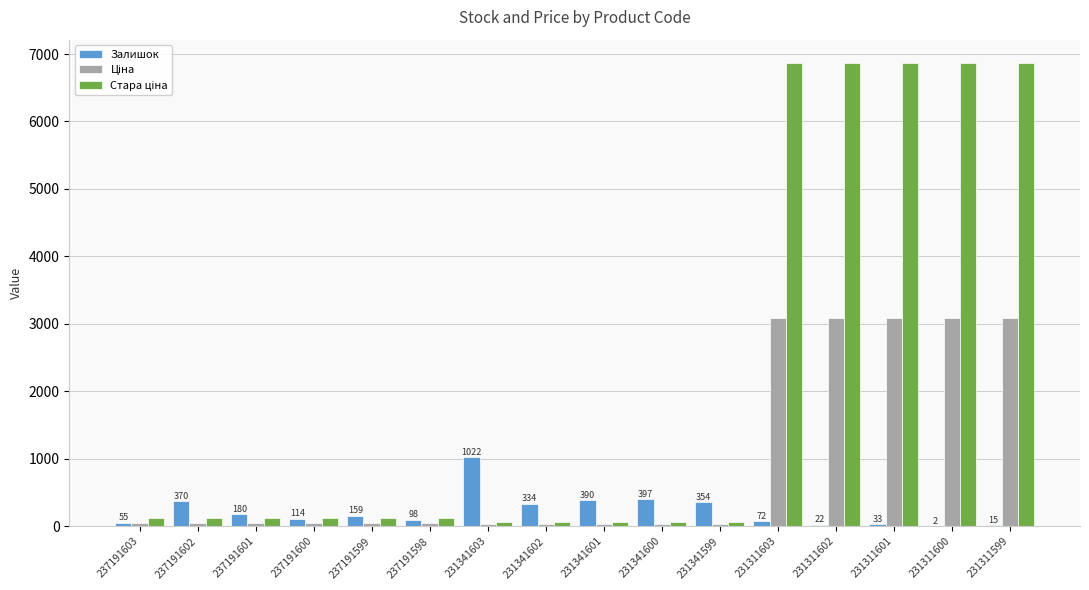

Are the bars grouped side by side (vs. stacked)?

Yes